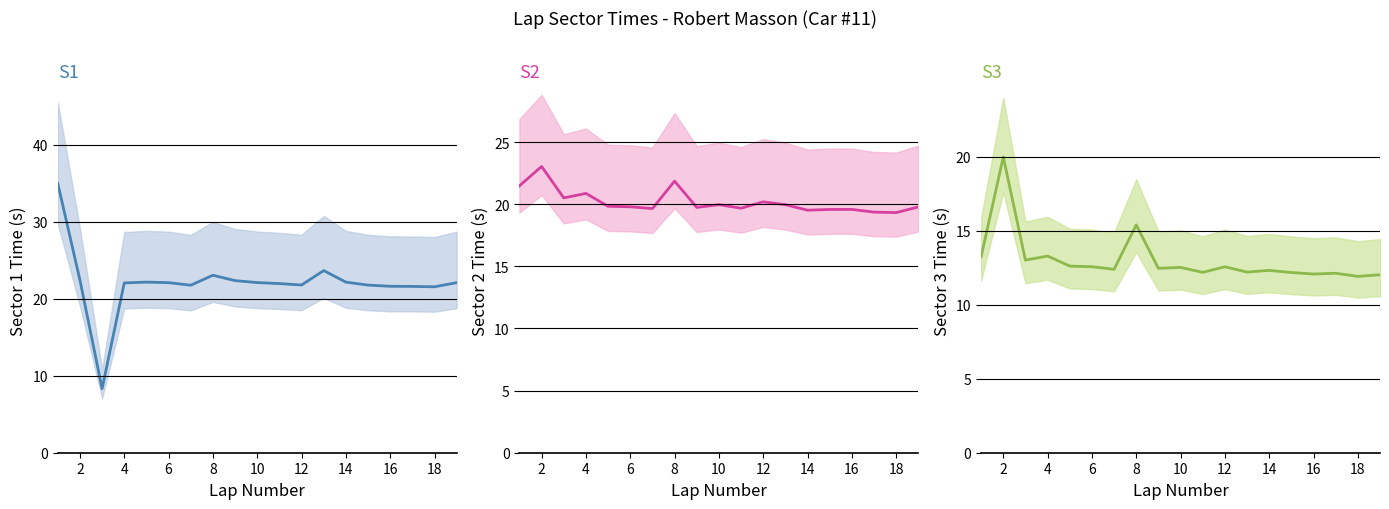

How many data points in S1 are above 22?

11